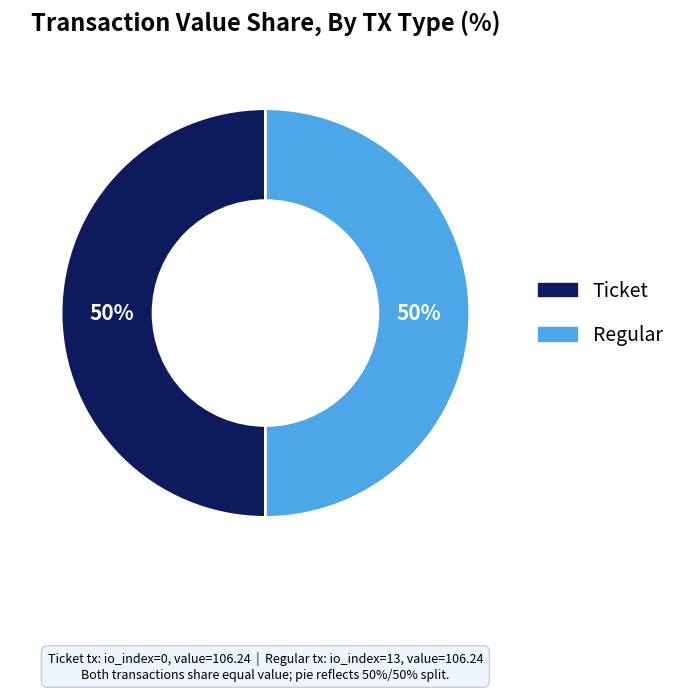

To the nearest percent, what is the difference between the largest and smallest slice percentages?

0%